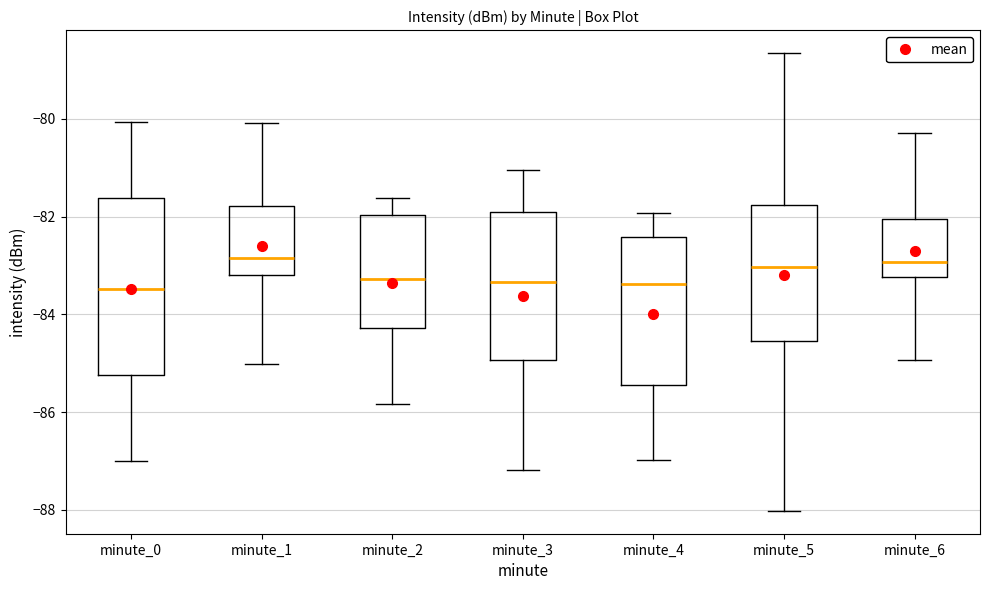

Reading left to right, transcribe this box plot: for each box, give where its median line is, the range the box spans, and where its two whiskers end, as read against the y-axis. The values are not printed on the chart, so give them approximately, as read against the axis.

minute_0: median -83.4, box -85.2 to -81.6, whiskers -87.0 to -80.0
minute_1: median -82.8, box -83.2 to -81.8, whiskers -85.0 to -80.0
minute_2: median -83.2, box -84.2 to -82.0, whiskers -85.8 to -81.6
minute_3: median -83.4, box -85.0 to -81.8, whiskers -87.2 to -81.0
minute_4: median -83.4, box -85.4 to -82.4, whiskers -87.0 to -82.0
minute_5: median -83.0, box -84.6 to -81.8, whiskers -88.0 to -78.6
minute_6: median -83.0, box -83.2 to -82.0, whiskers -85.0 to -80.2